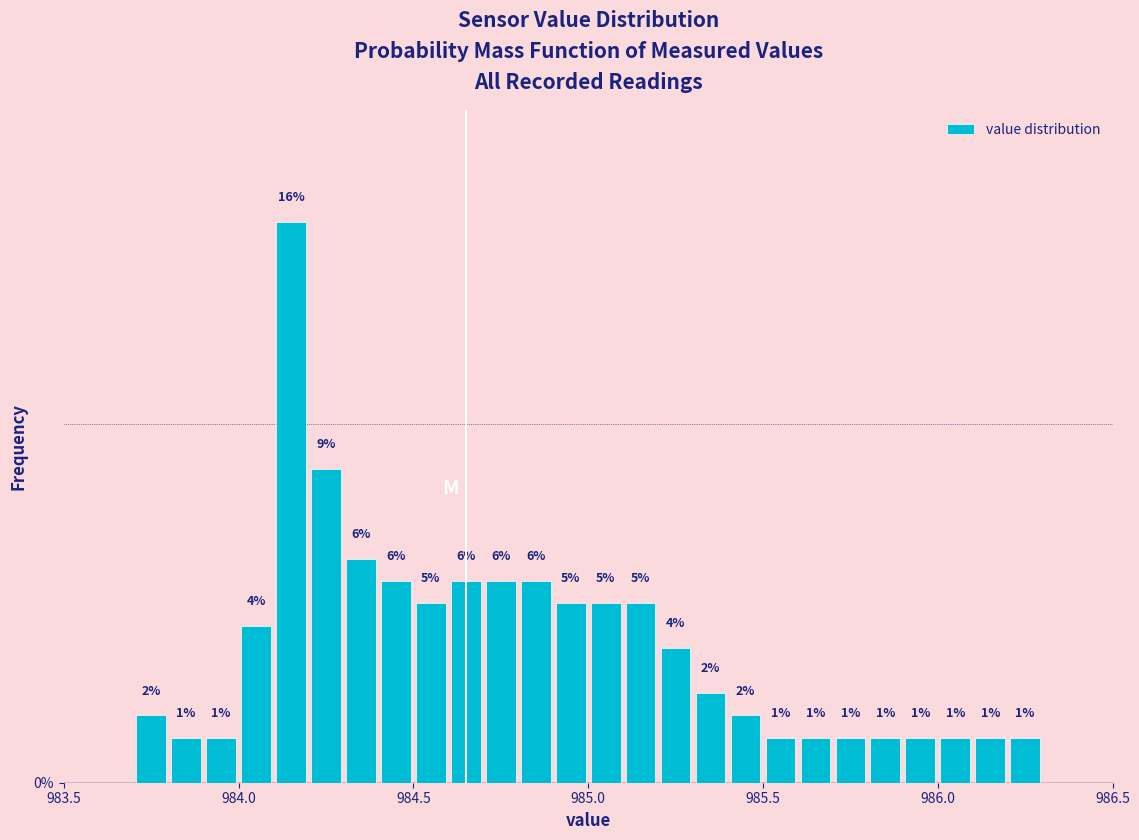

Read against the x-axis, roughly where is the centre of the tallest bar?

984.15